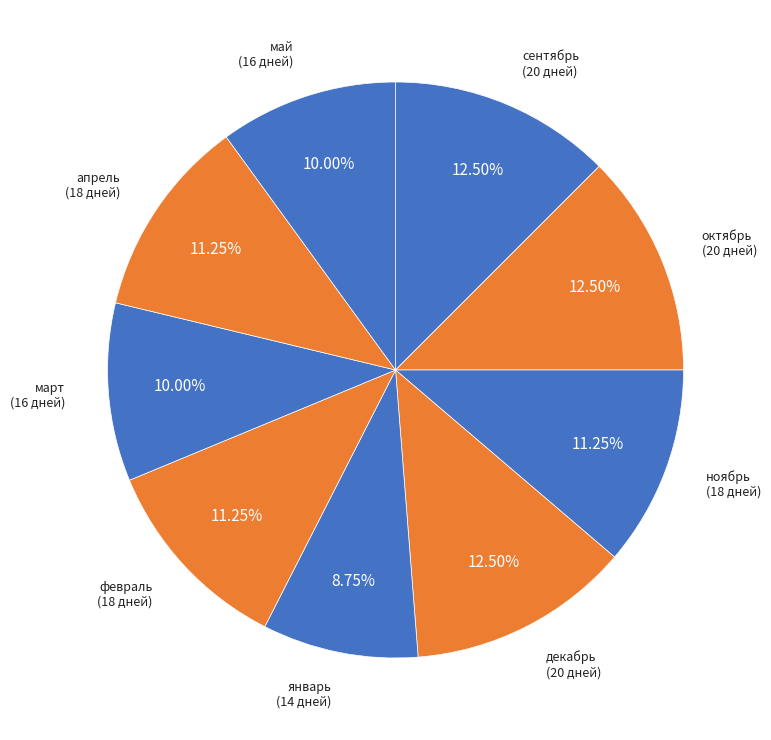

Approximately how many times larger is the value at апрель compared to март?

1.1